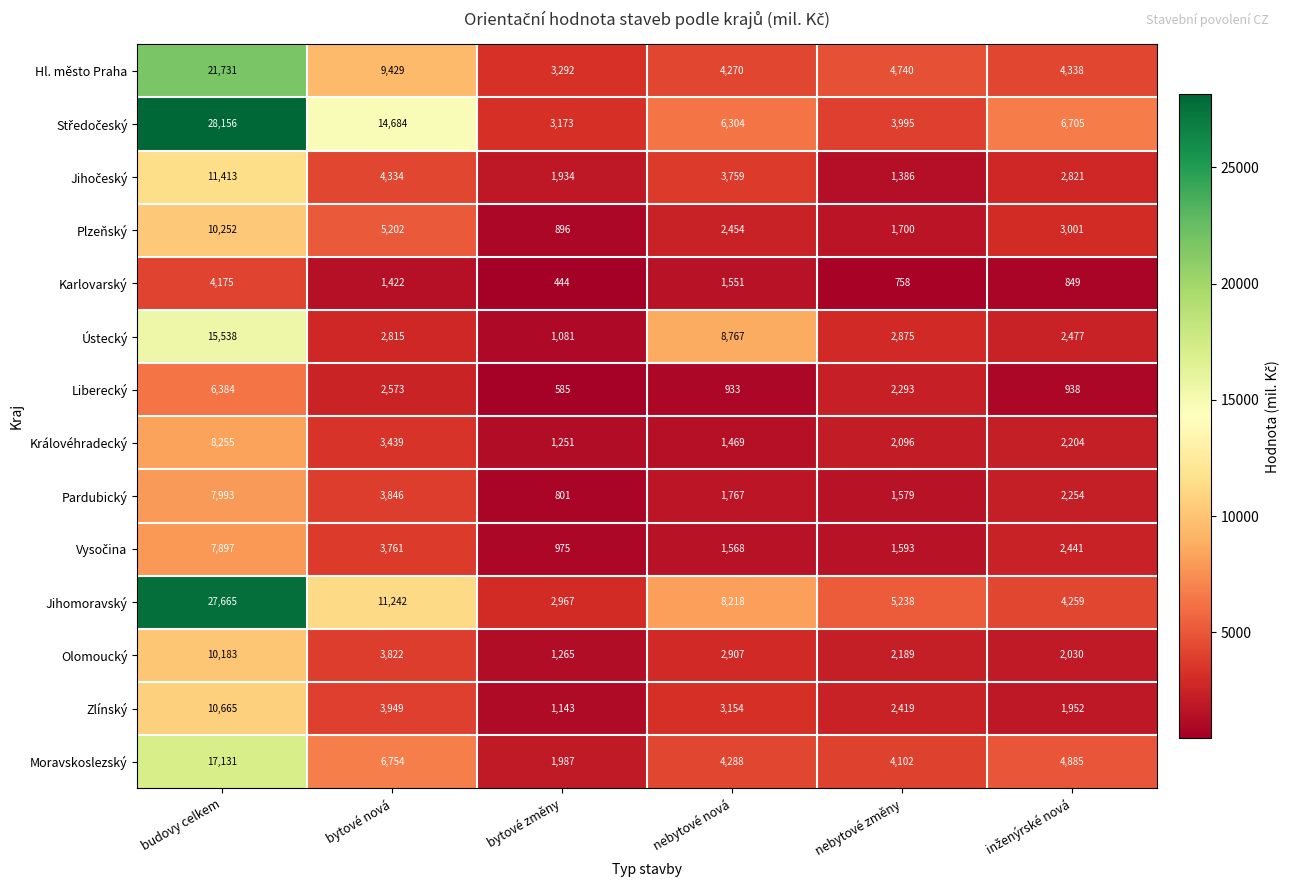

The Liberecký series shows 1264 at nebytové změny. True or false?

False